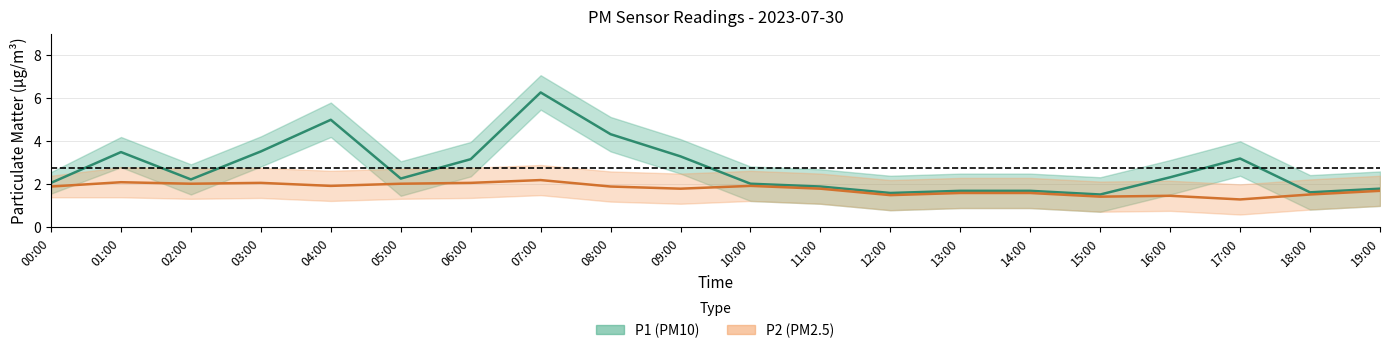

Is it true that P1 (PM10) equals 1.8 at 19:00?

True